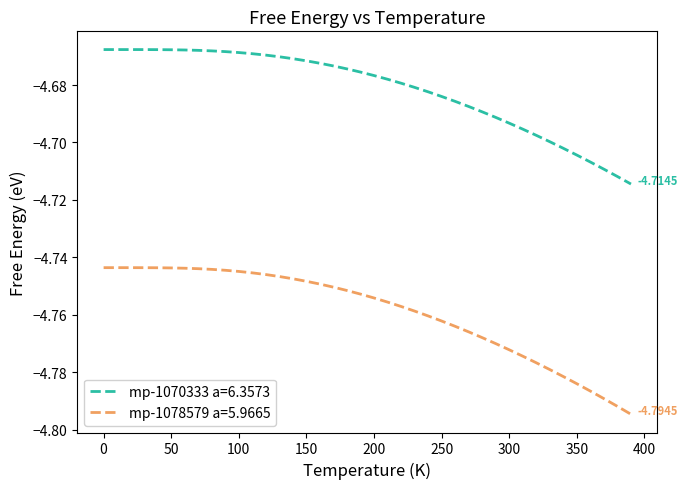

Which series has the widest spread of values?

mp-1078579 a=5.9665